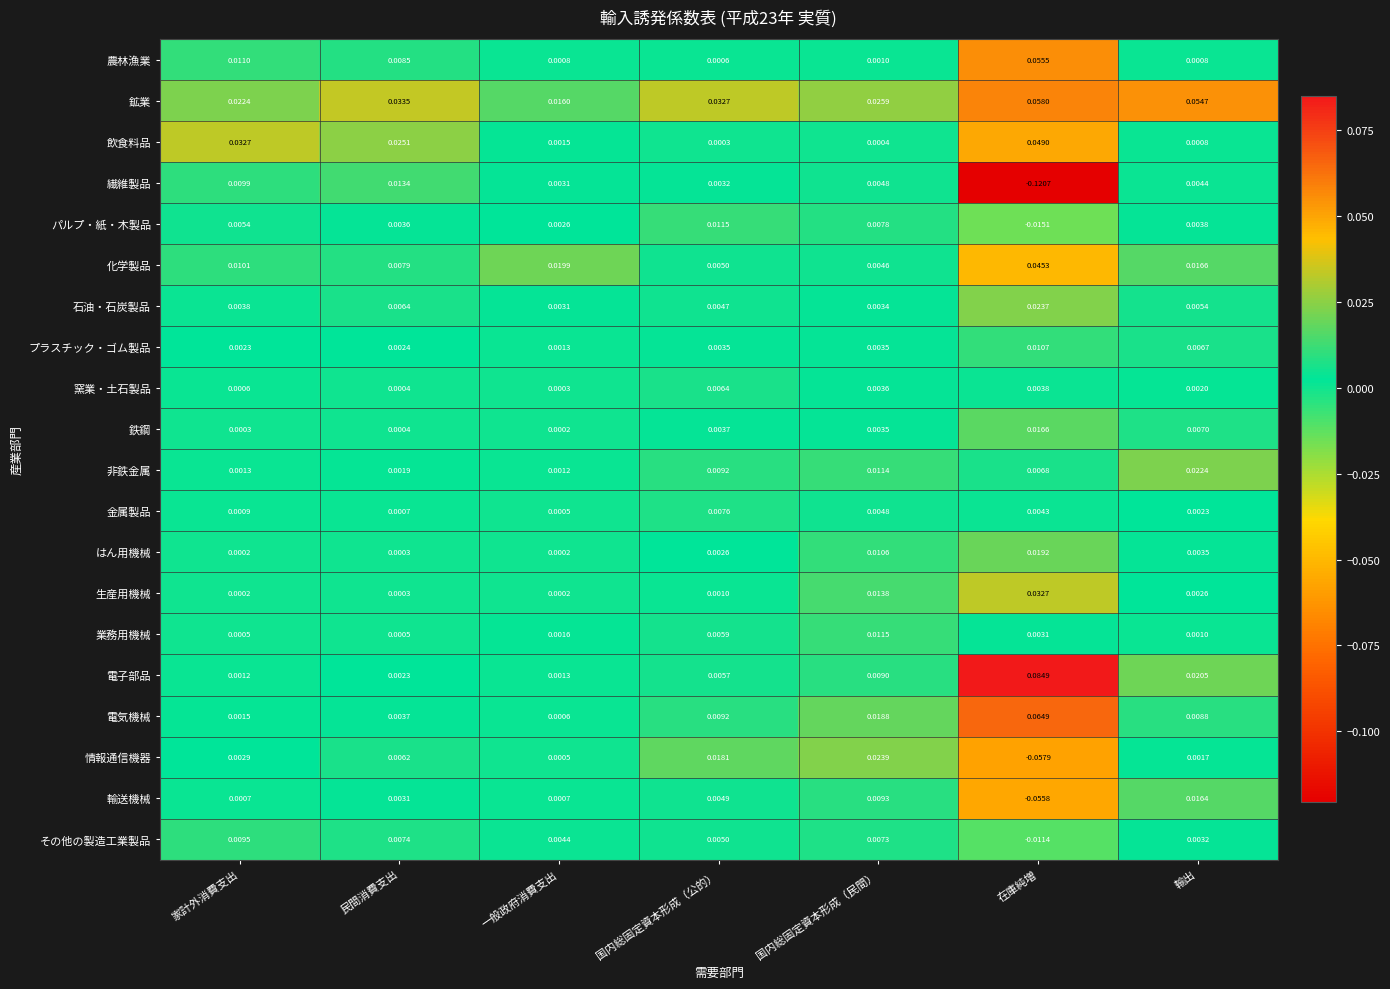

Rank the categories by 非鉄金属 value from highest to lowest.

輸出, 国内総固定資本形成（民間）, 国内総固定資本形成（公的）, 在庫純増, 民間消費支出, 家計外消費支出, 一般政府消費支出